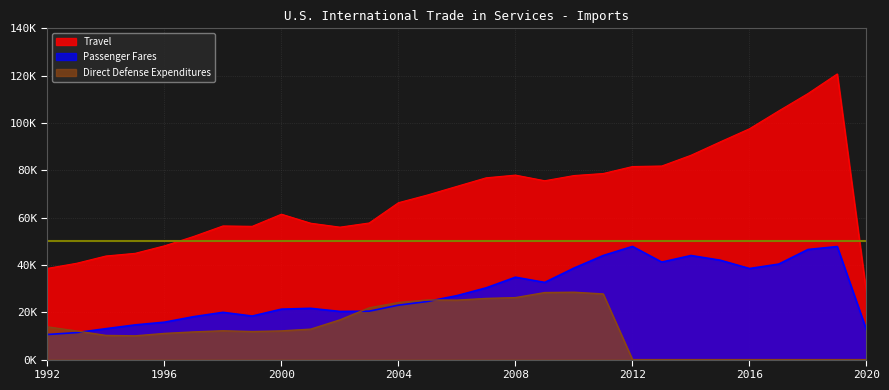

Is it true that Direct Defense Expenditures equals 28331 at 2009?

True